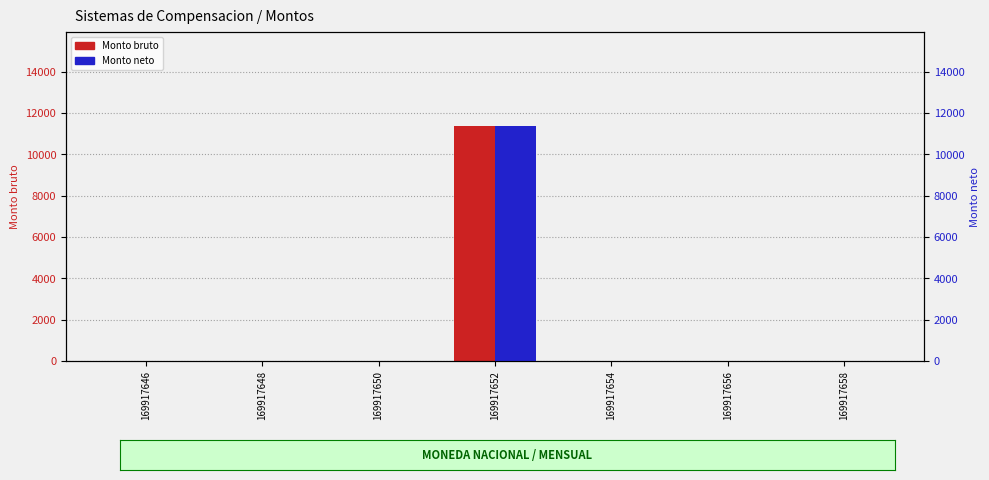

True or false: Monto neto has a value of 0 at 169917656.

True